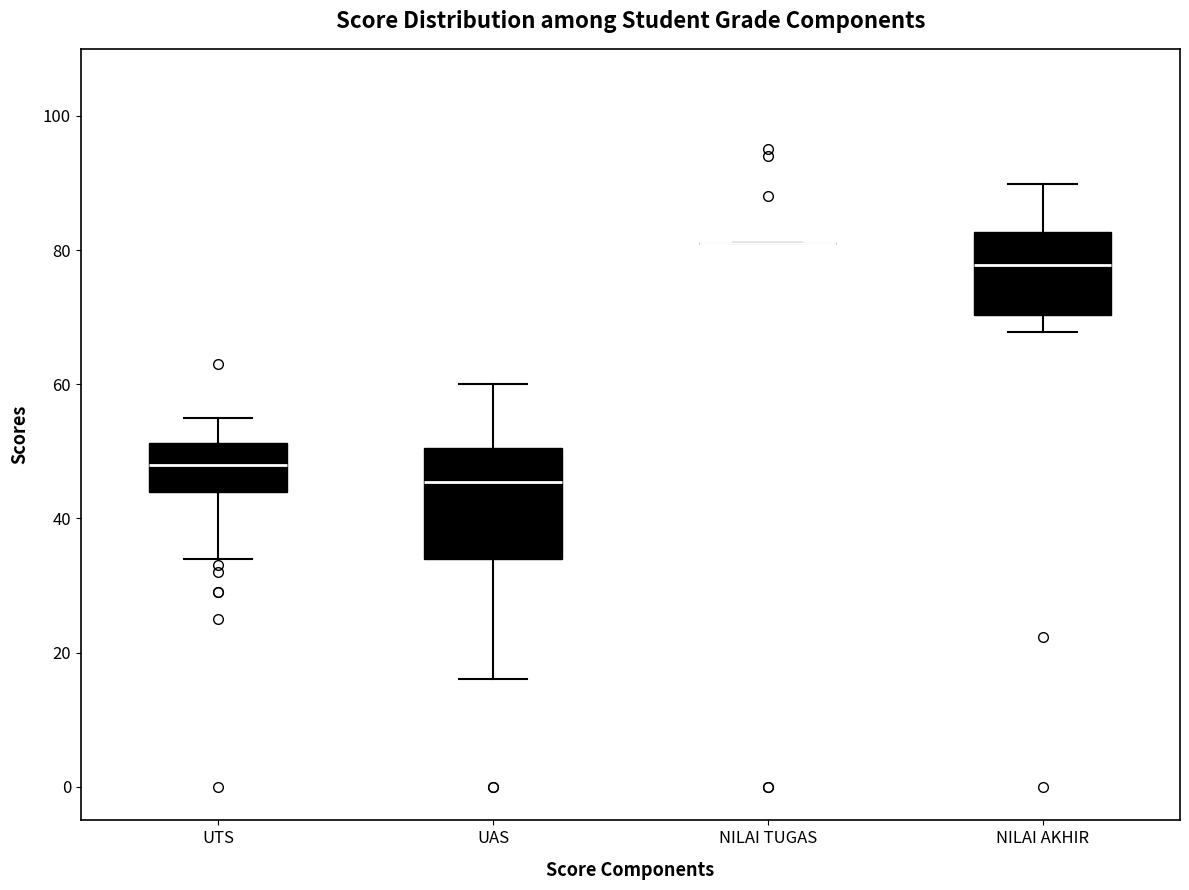

Reading left to right, read every box against the y-axis: the position of its median line, the range the box covers, and the ends of its whiskers. The values are not printed on the chart, so give them approximately, as read against the axis.

UTS: median 48, box 44 to 52, whiskers 34 to 56
UAS: median 46, box 34 to 50, whiskers 16 to 60
NILAI TUGAS: box collapsed to a line at 82, whiskers 82 to 82
NILAI AKHIR: median 78, box 70 to 82, whiskers 68 to 90